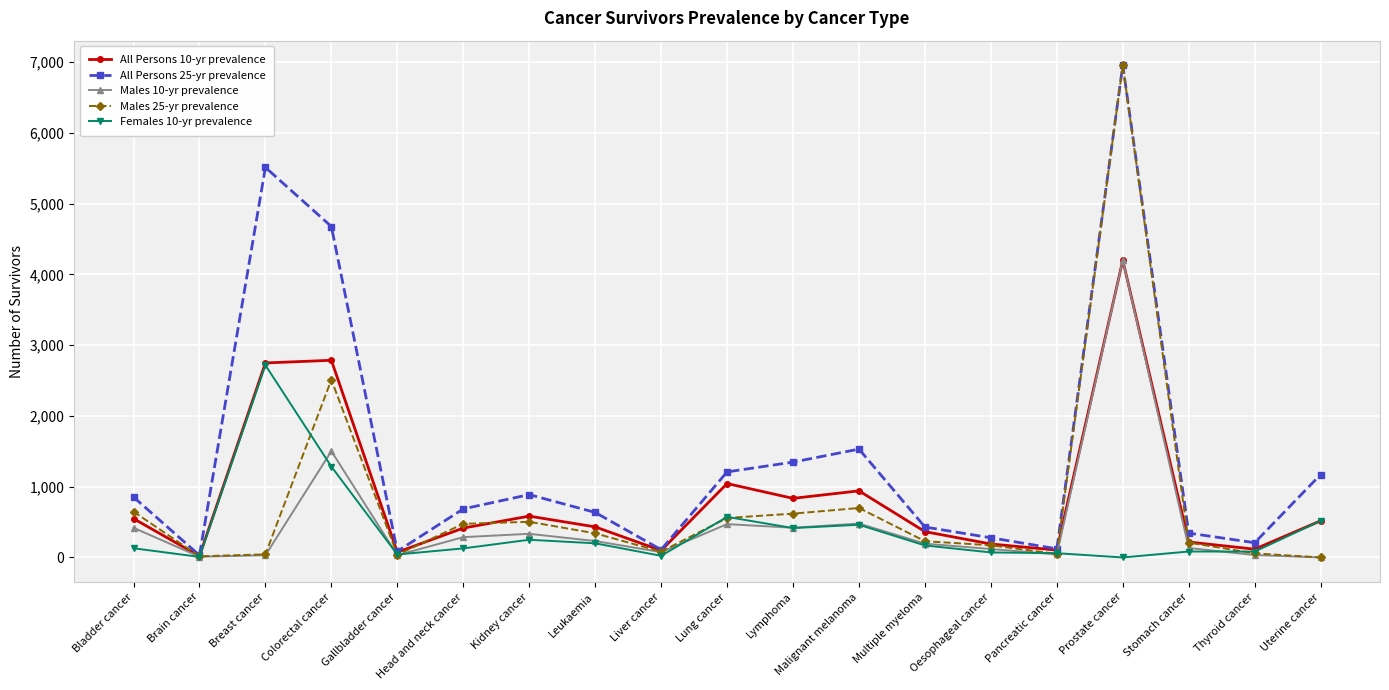

In Females 10-yr prevalence, how many points are lower than both neighbors (excluding endpoints)?

6